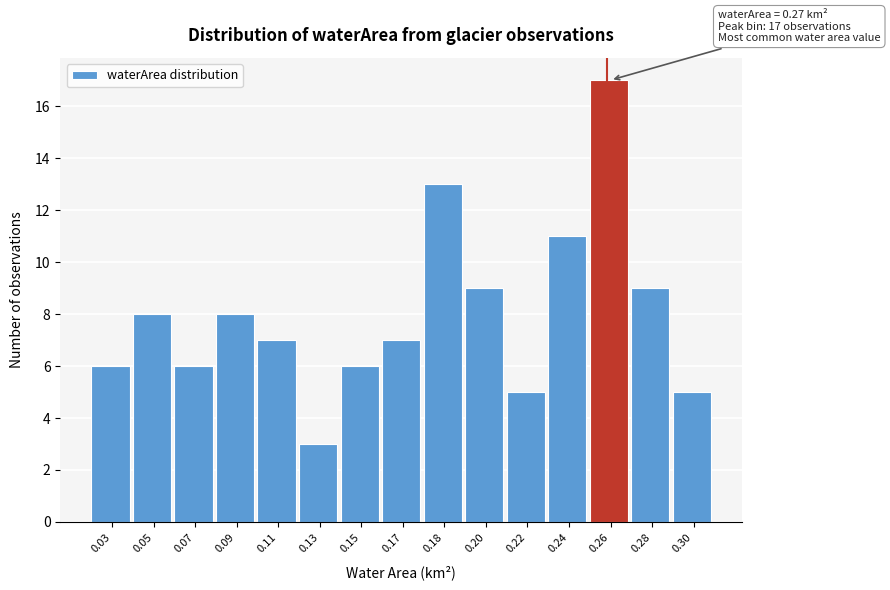

Reading left to right, extract all data points from this chart.

6	8	6	8	7	3	6	7	13	9	5	11	17	9	5